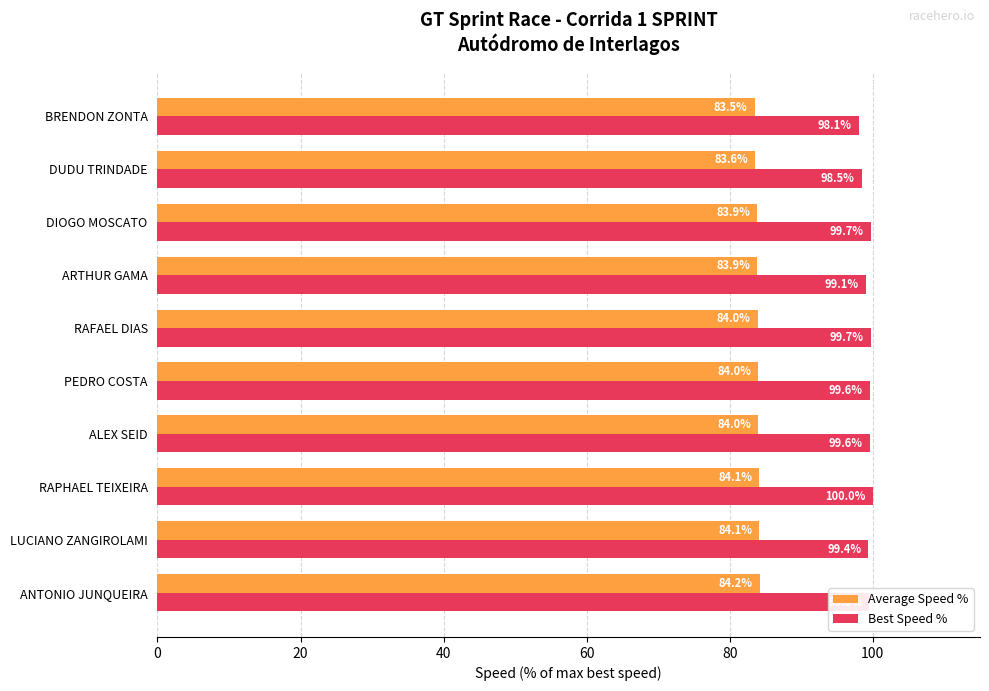

Which series has the largest range (max minus min)?

Best Speed %